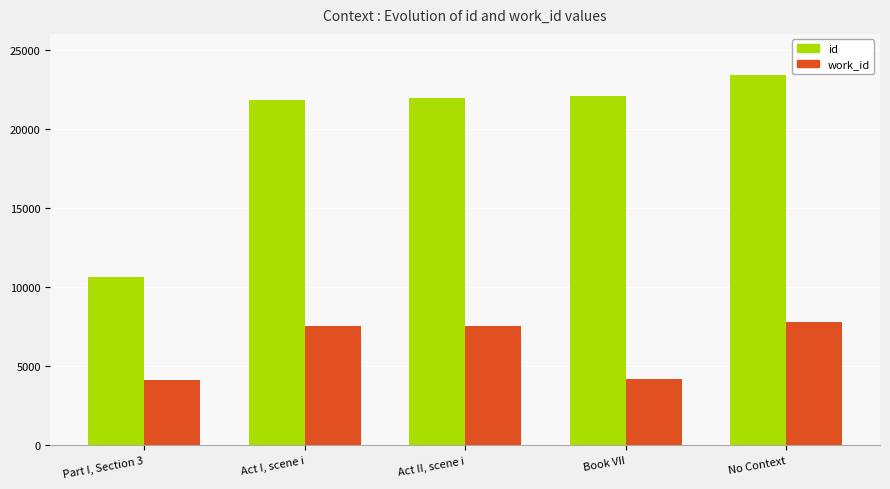

Which series has the widest spread of values?

id